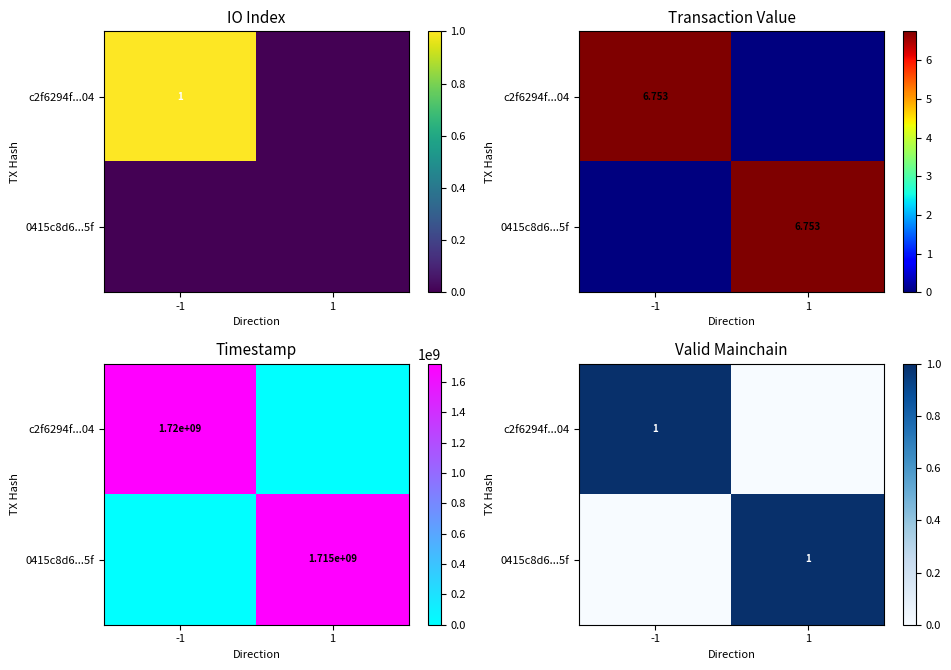

What is the sum of all c2f6294f...04 values?

1